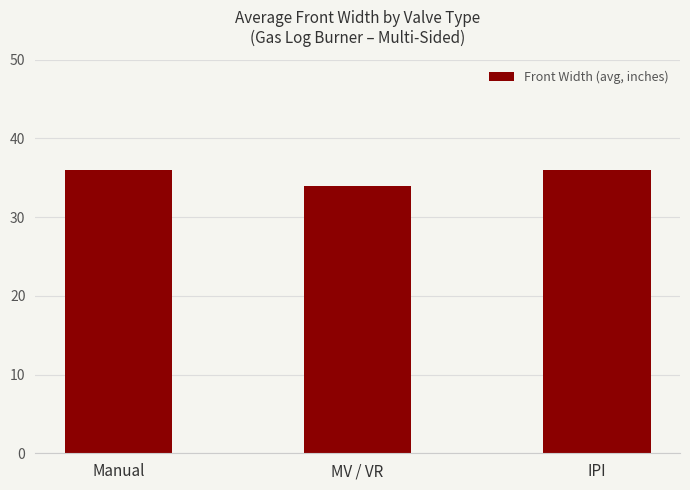

What is the label of the 2nd bar from the right?

MV / VR